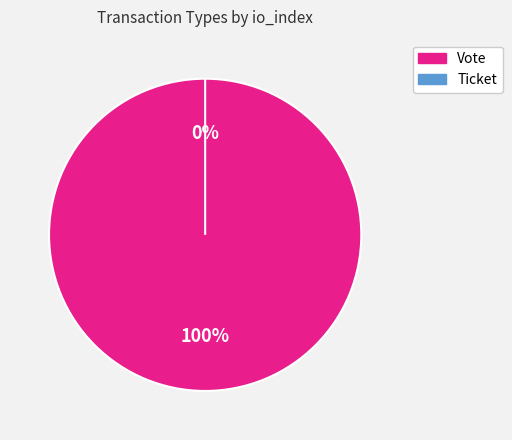

Which category has the biggest portion of the pie?

Vote